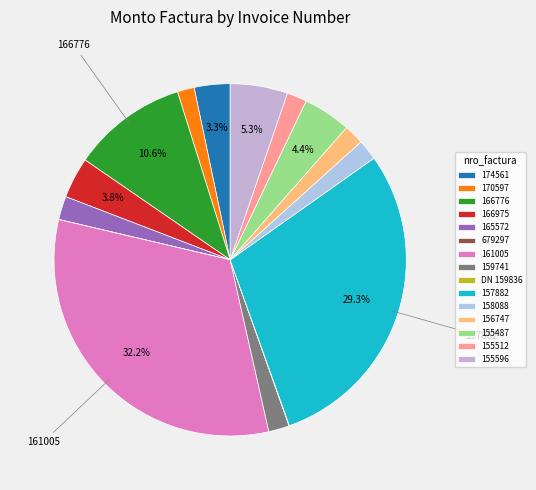

Does 155487 account for over 50% of the chart?

No